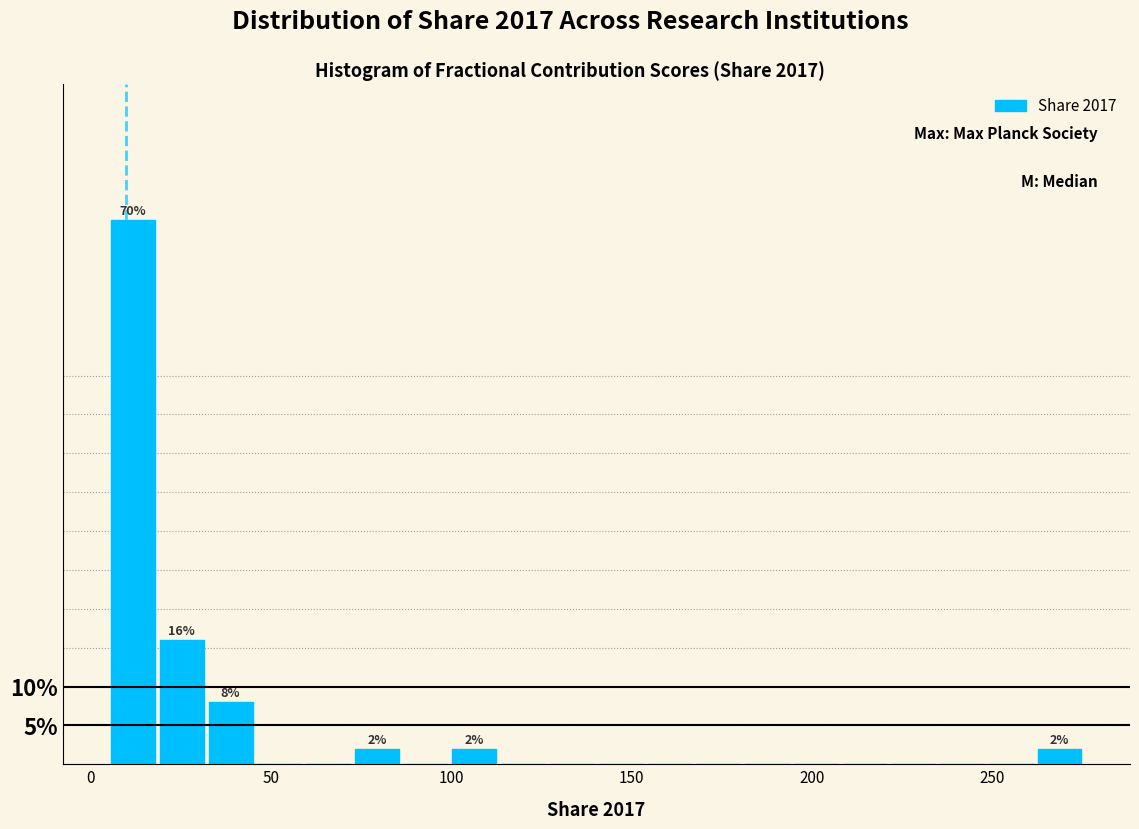

Around what value on the x-axis is the tallest bar? Give the approximate position of its centre, as read against the axis.

10